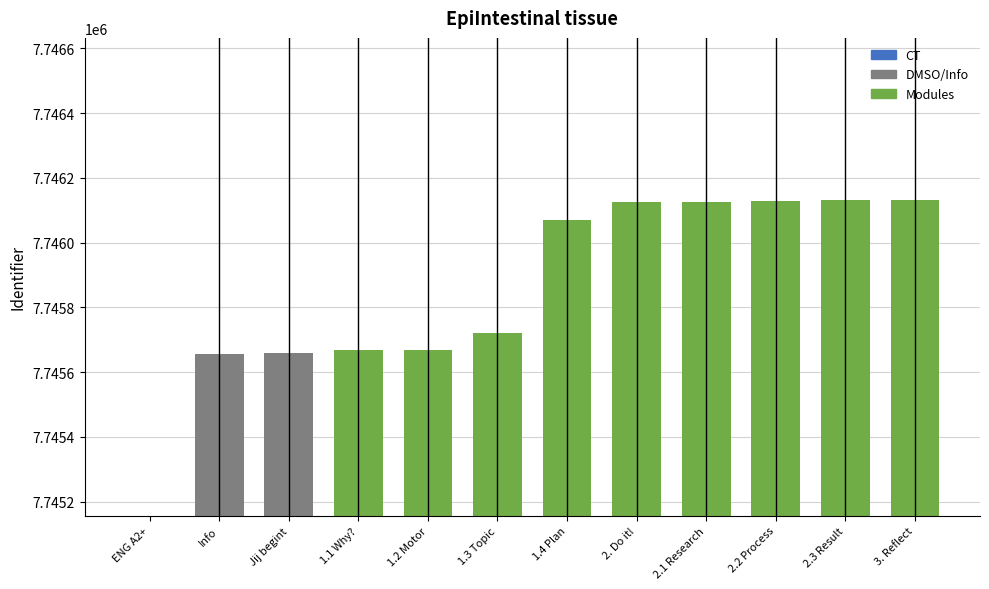

At which category does the chart reach its peak across all series?

3. Reflect